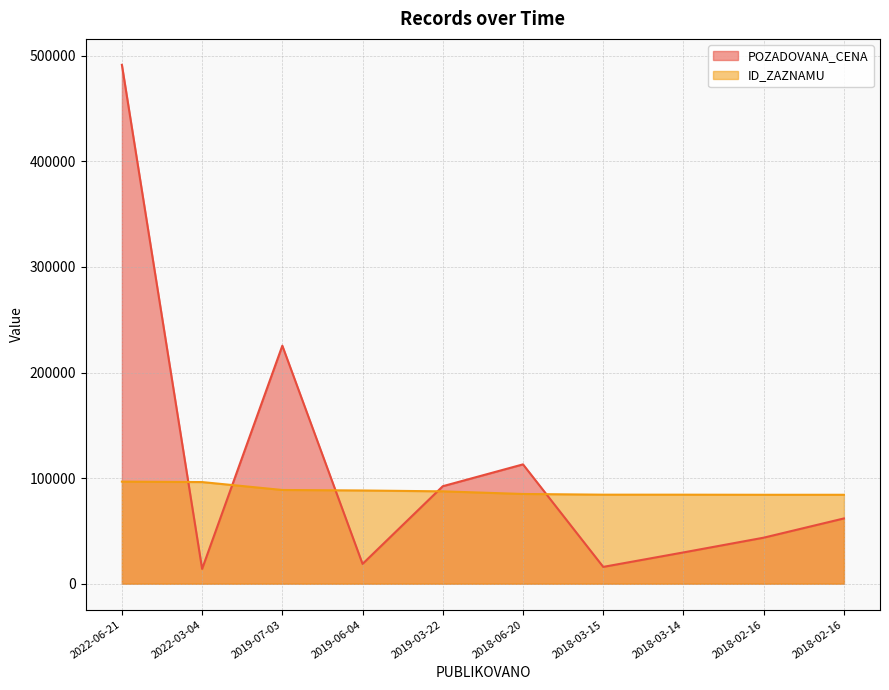

Does the chart have visible grid lines?

Yes